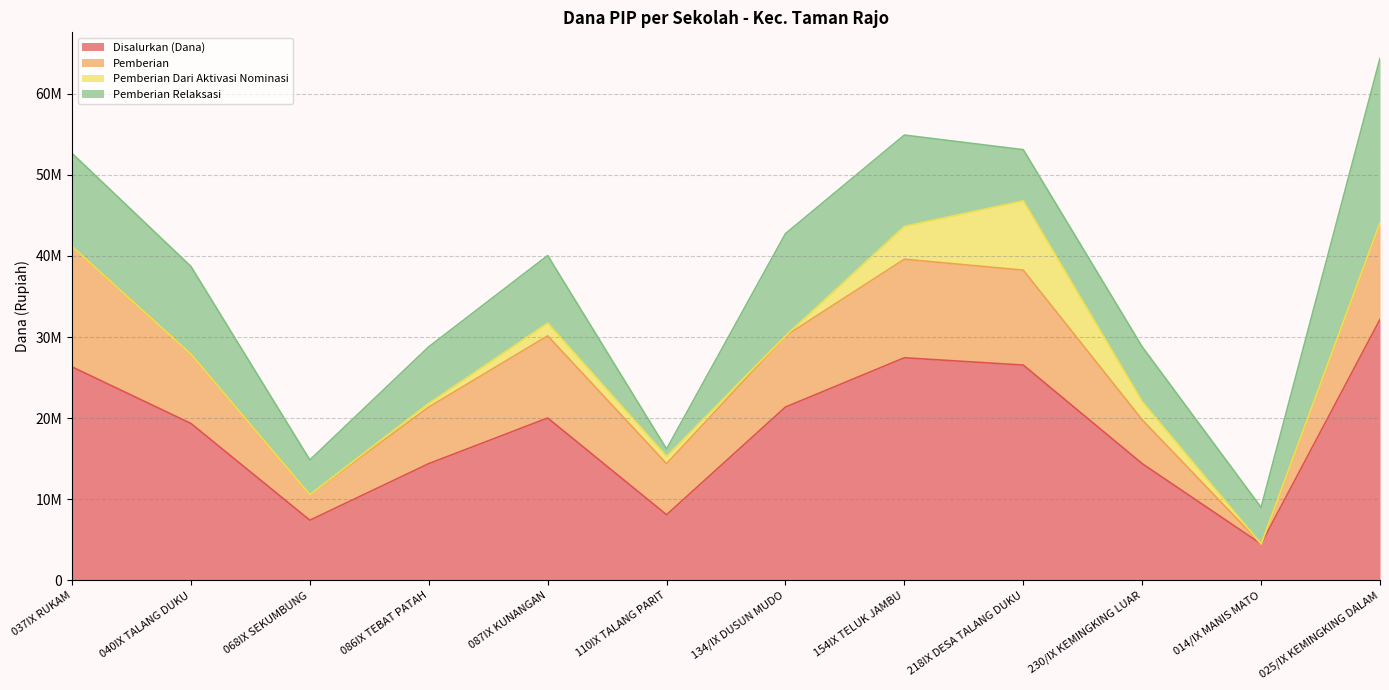

What is the total value across all series at 068IX SEKUMBUNG?

14850000